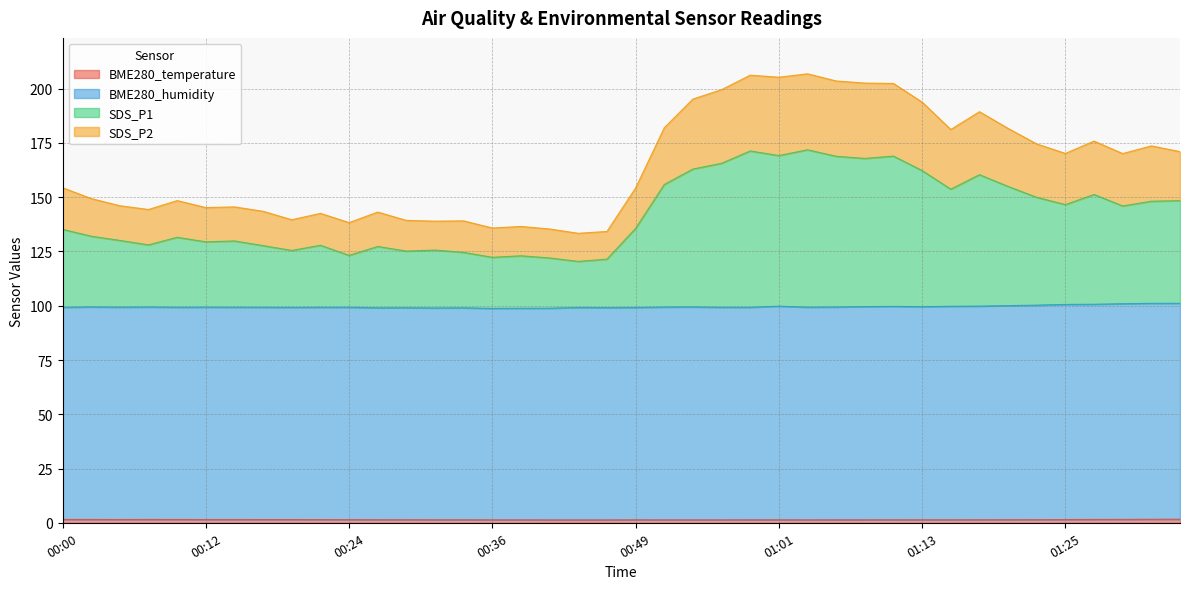

The SDS_P2 series shows 203.5 at 00:29. True or false?

False